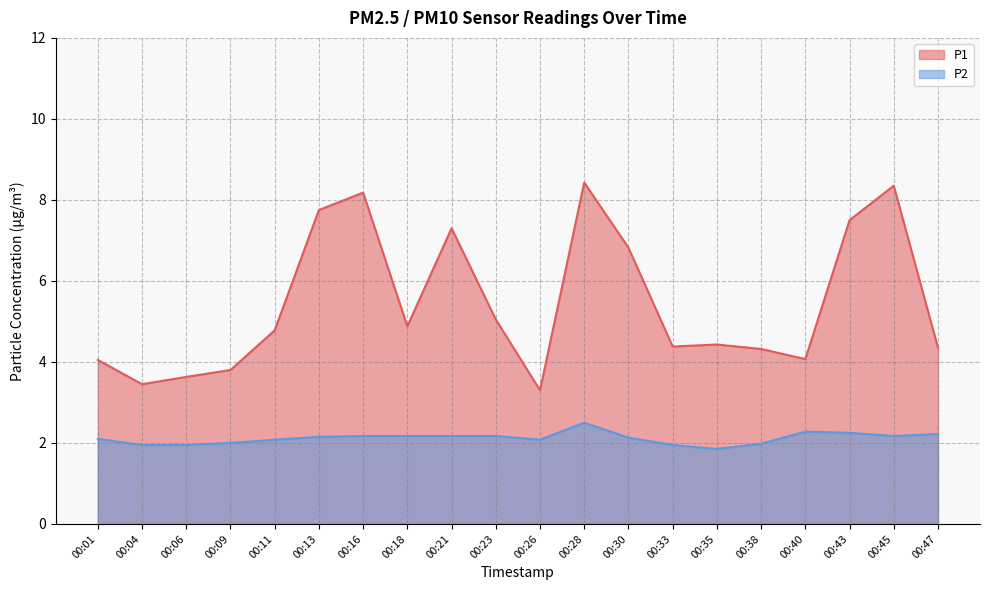

Where does the P2 series first go above 2?

00:01